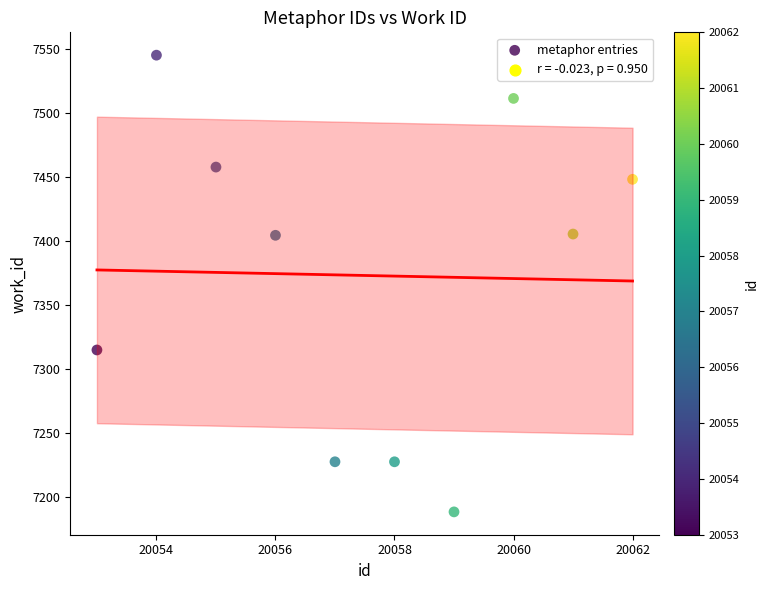

What is the range of X values (max minus min)?

9.0